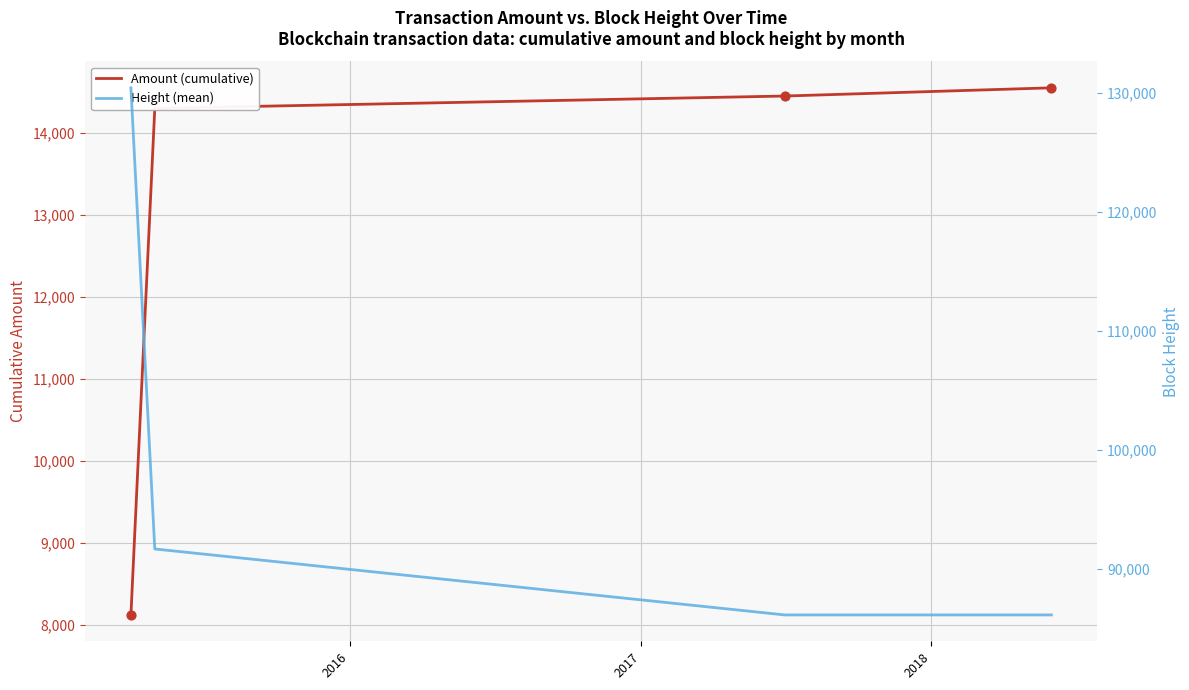

Is the value of Amount (cumulative) at 2018 greater than the value of Height (mean) at 2017?

No